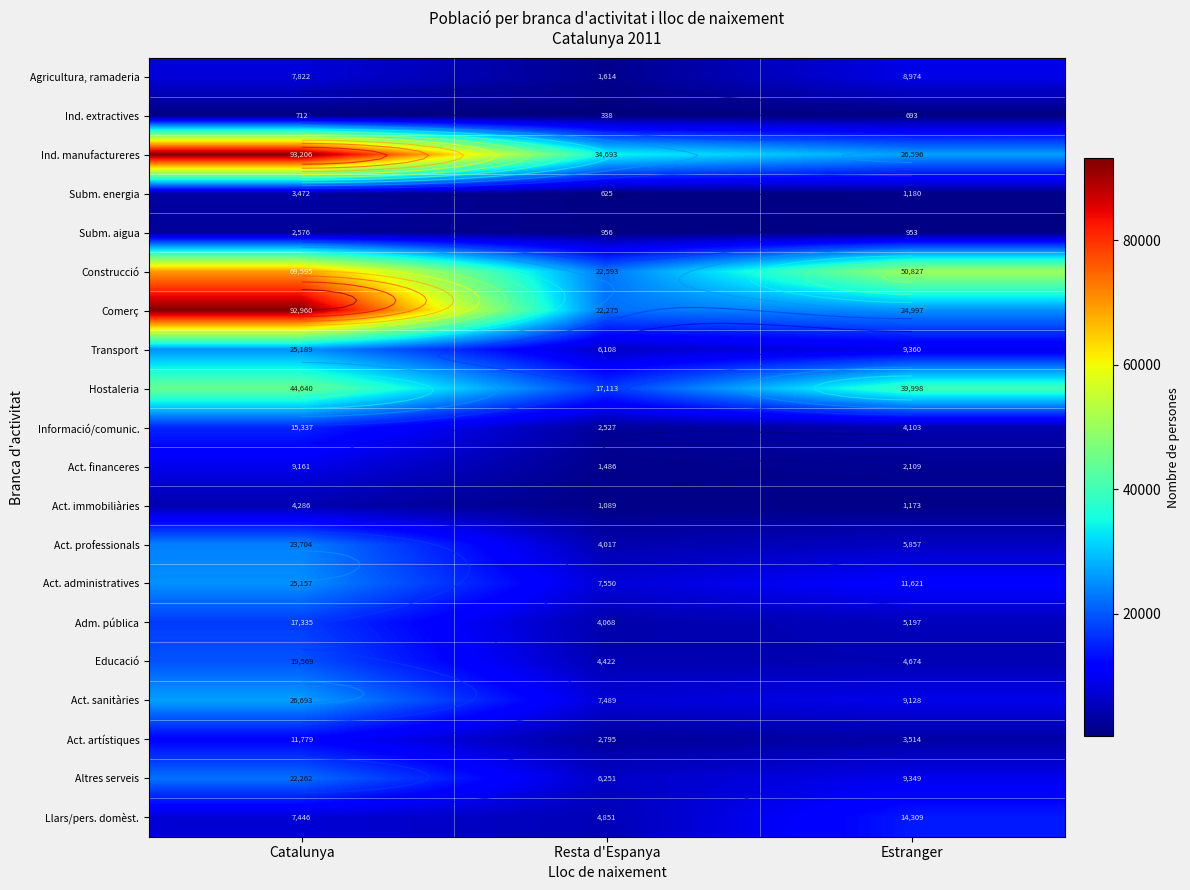

How many data points in Altres serveis are less than 9349?

1